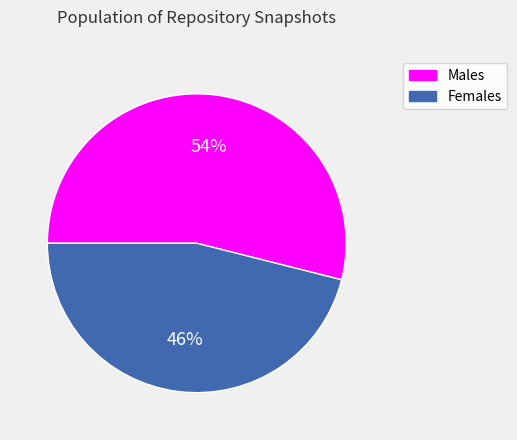

Approximately how many times larger is the value at Females compared to Males?

0.9